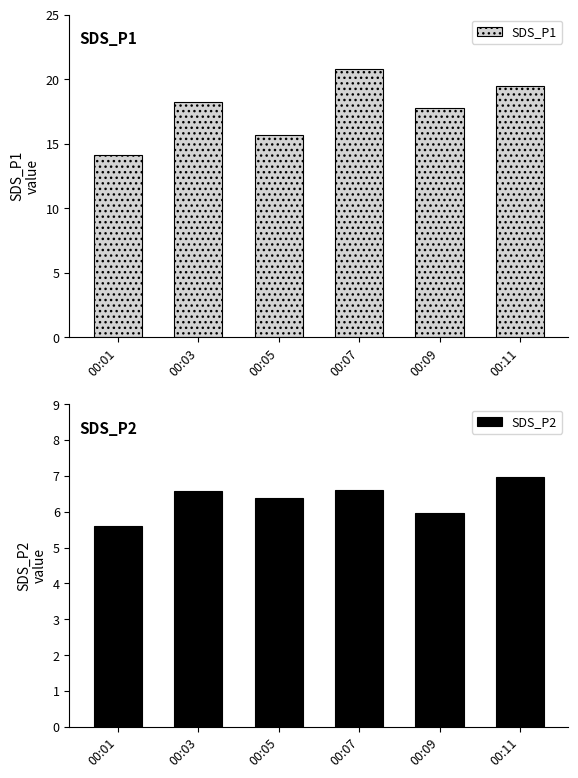

Is the value of SDS_P2 at 00:01 greater than the value of SDS_P1 at 00:09?

No